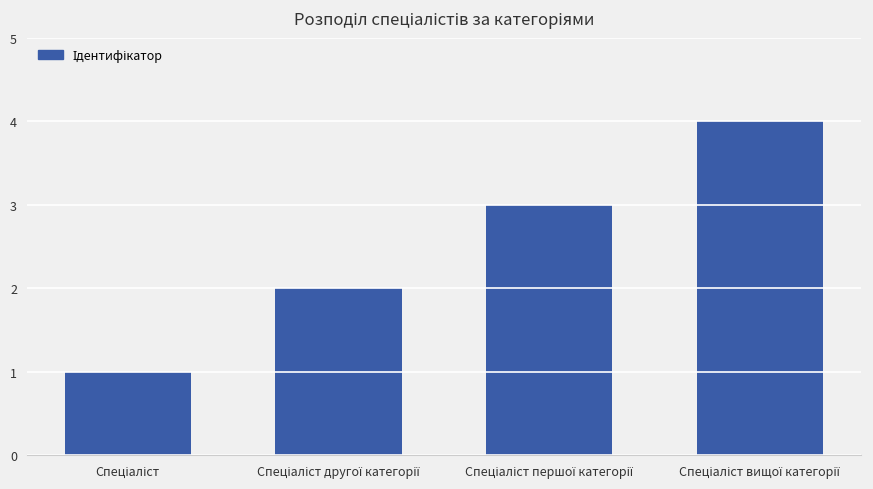

Reading left to right, extract all data points from this chart.

1	2	3	4